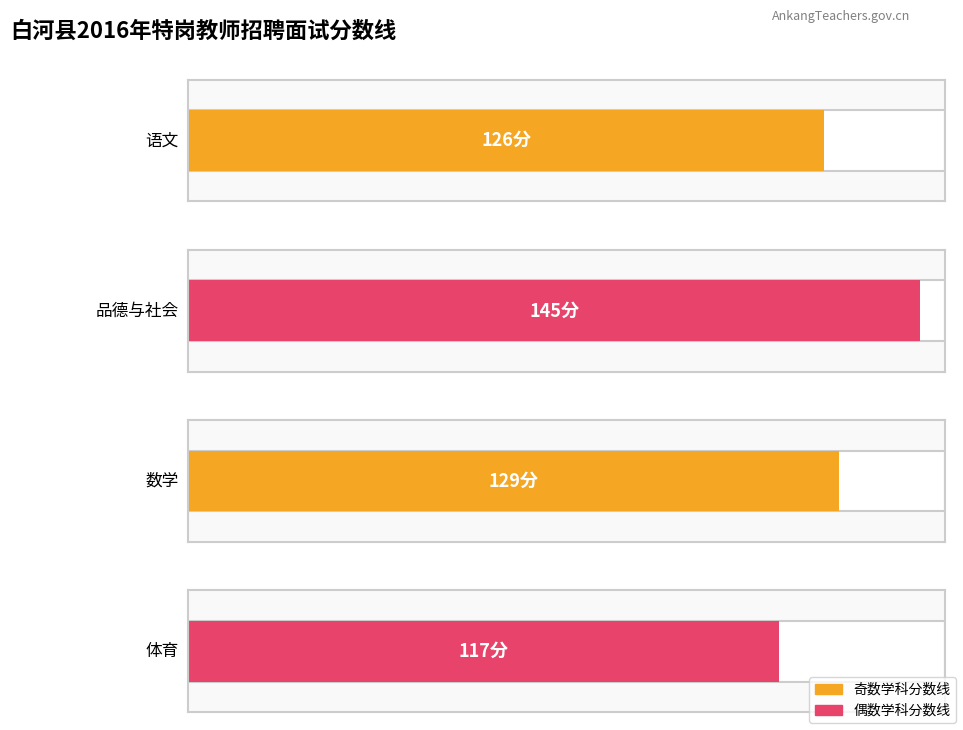

What is the label of the 1st bar from the left?

语文